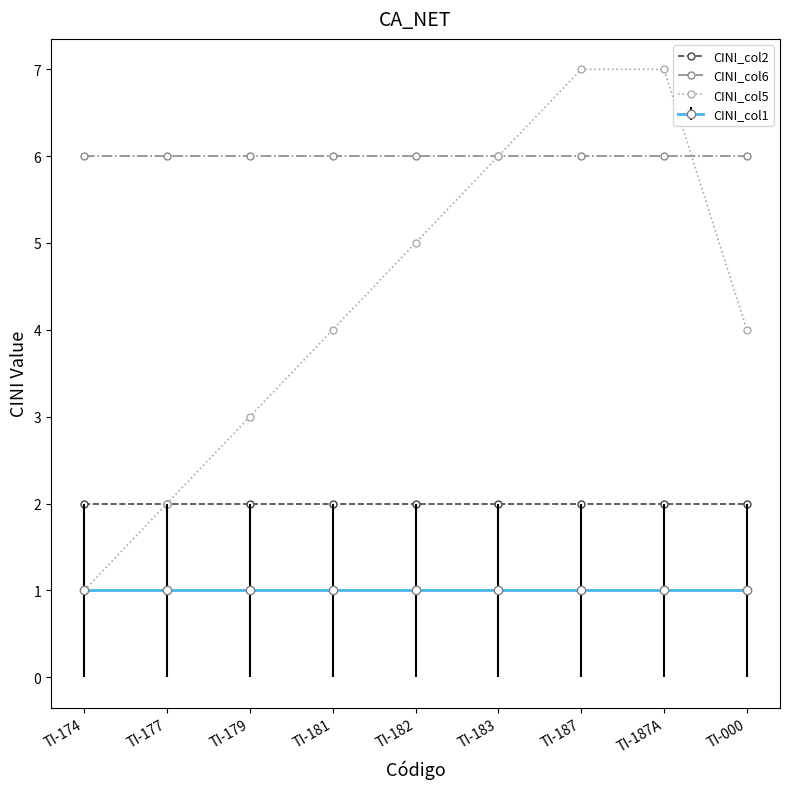

What is the label of the 4th point from the left?

TI-181